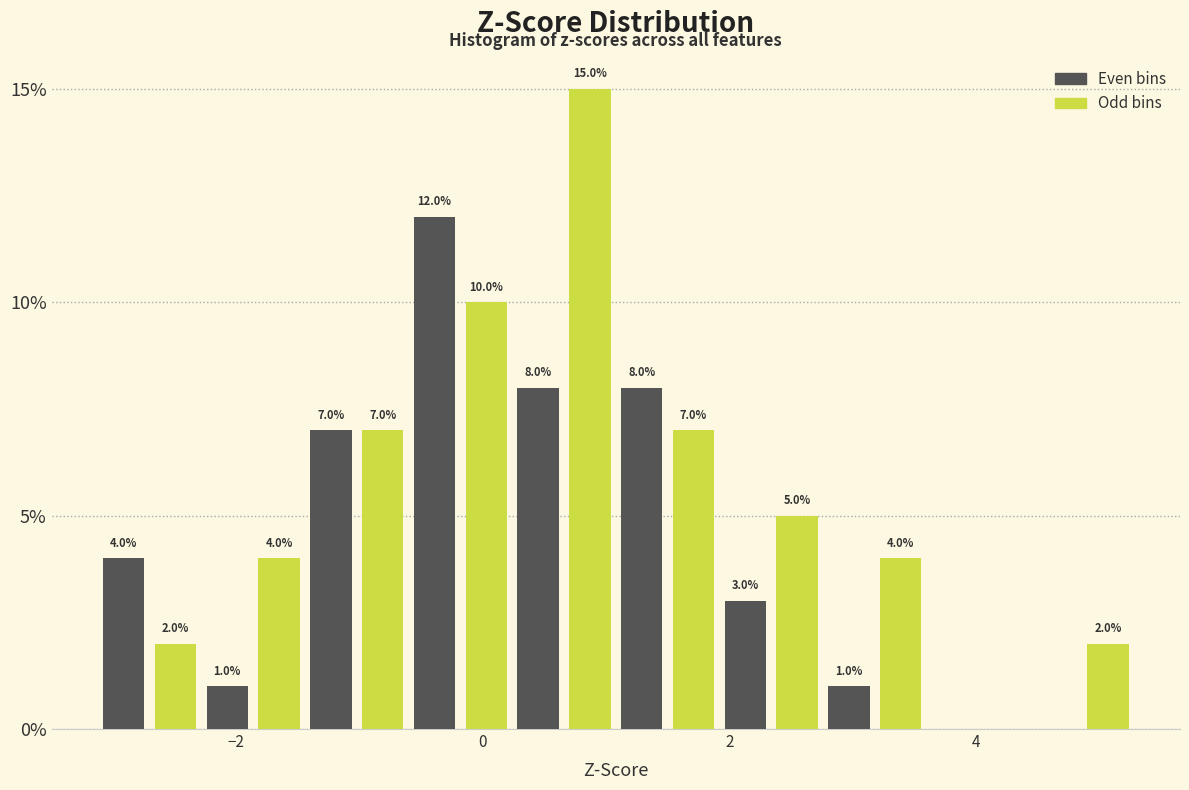

Around what value on the x-axis is the tallest bar? Give the approximate position of its centre, as read against the axis.

0.8